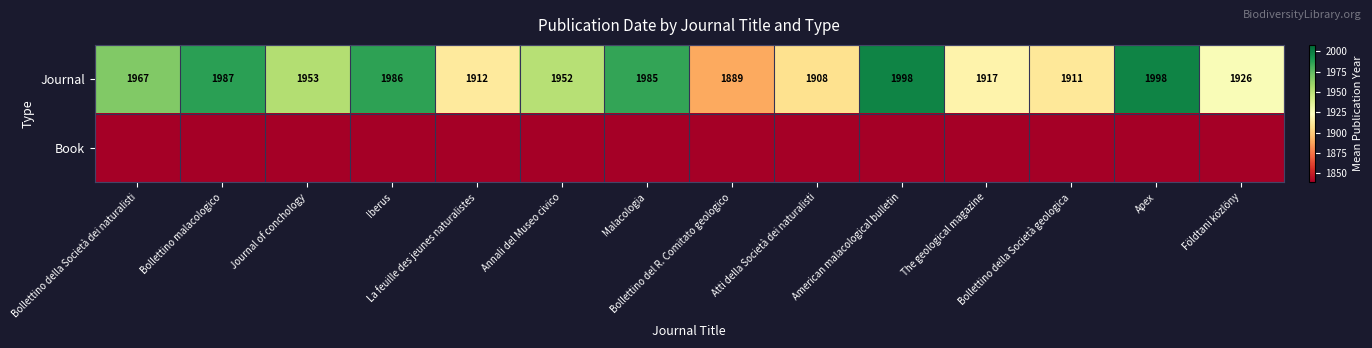

What is the minimum value shown in the chart?

1839.0